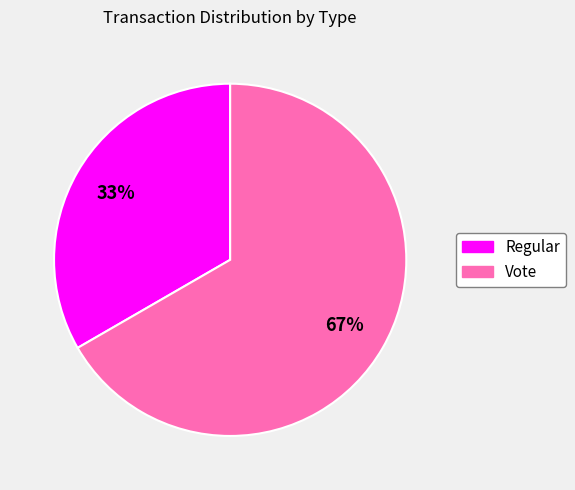

What is the largest slice in the pie chart?

Vote